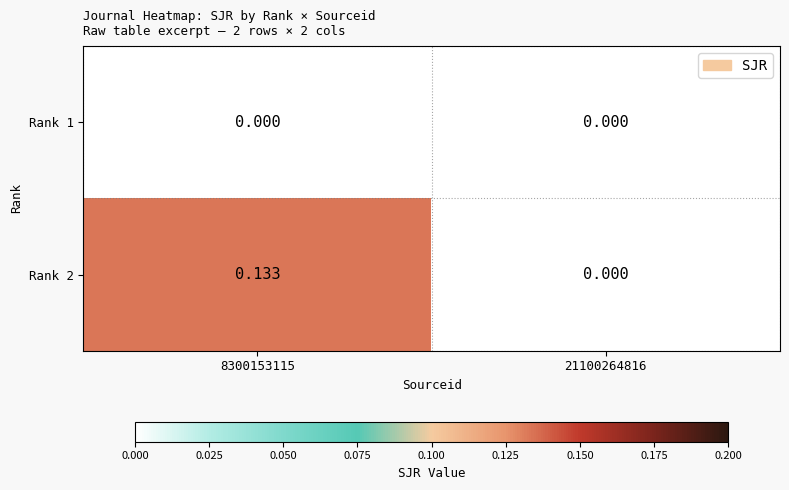

How many positive values does the Rank 2 series have?

1